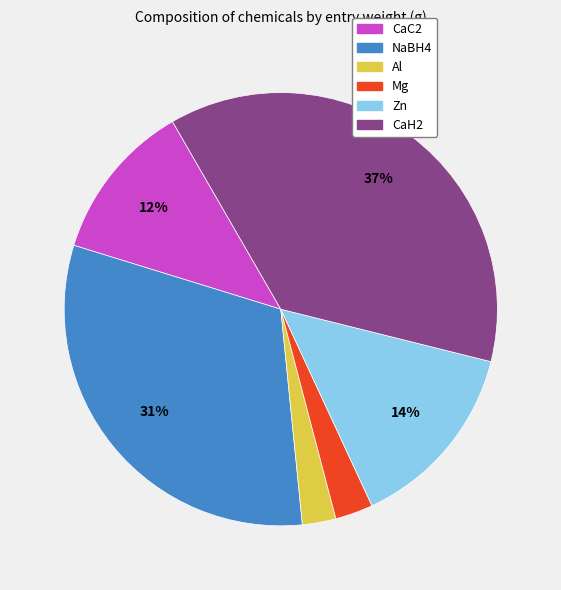

Do NaBH4 and Zn together represent more than half of the pie?

No